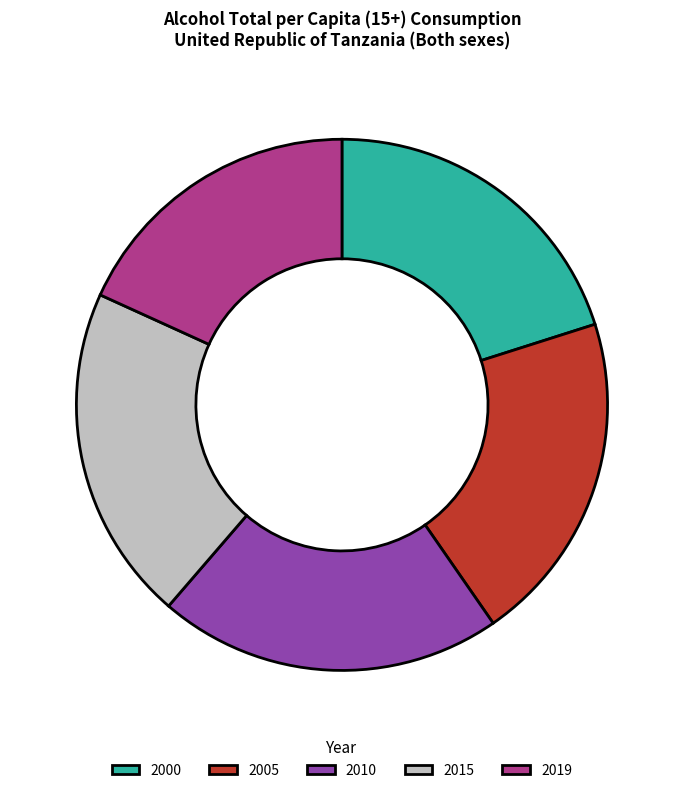

Is there any slice that represents more than half of the pie?

No